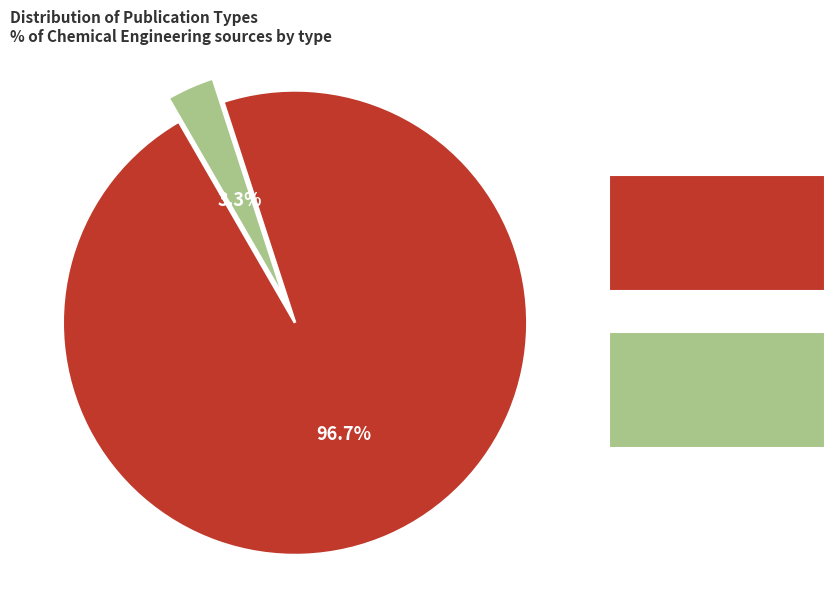

Does any single category account for the majority?

Yes